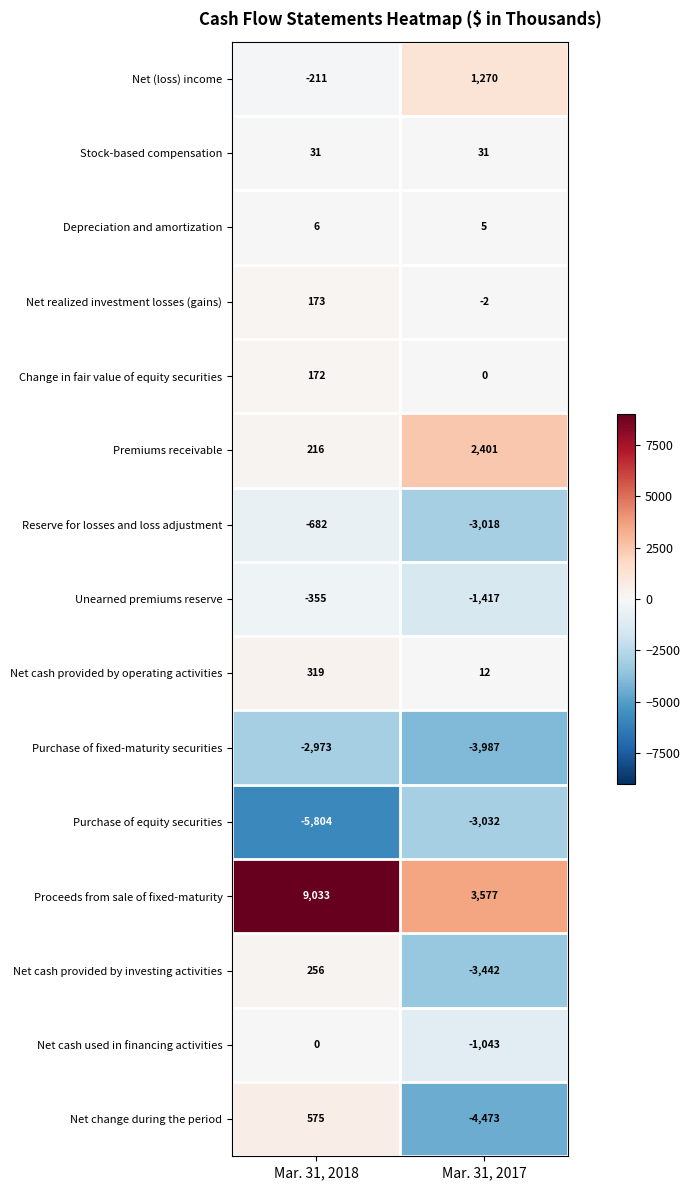

What is the average value of the Depreciation and amortization series?

6